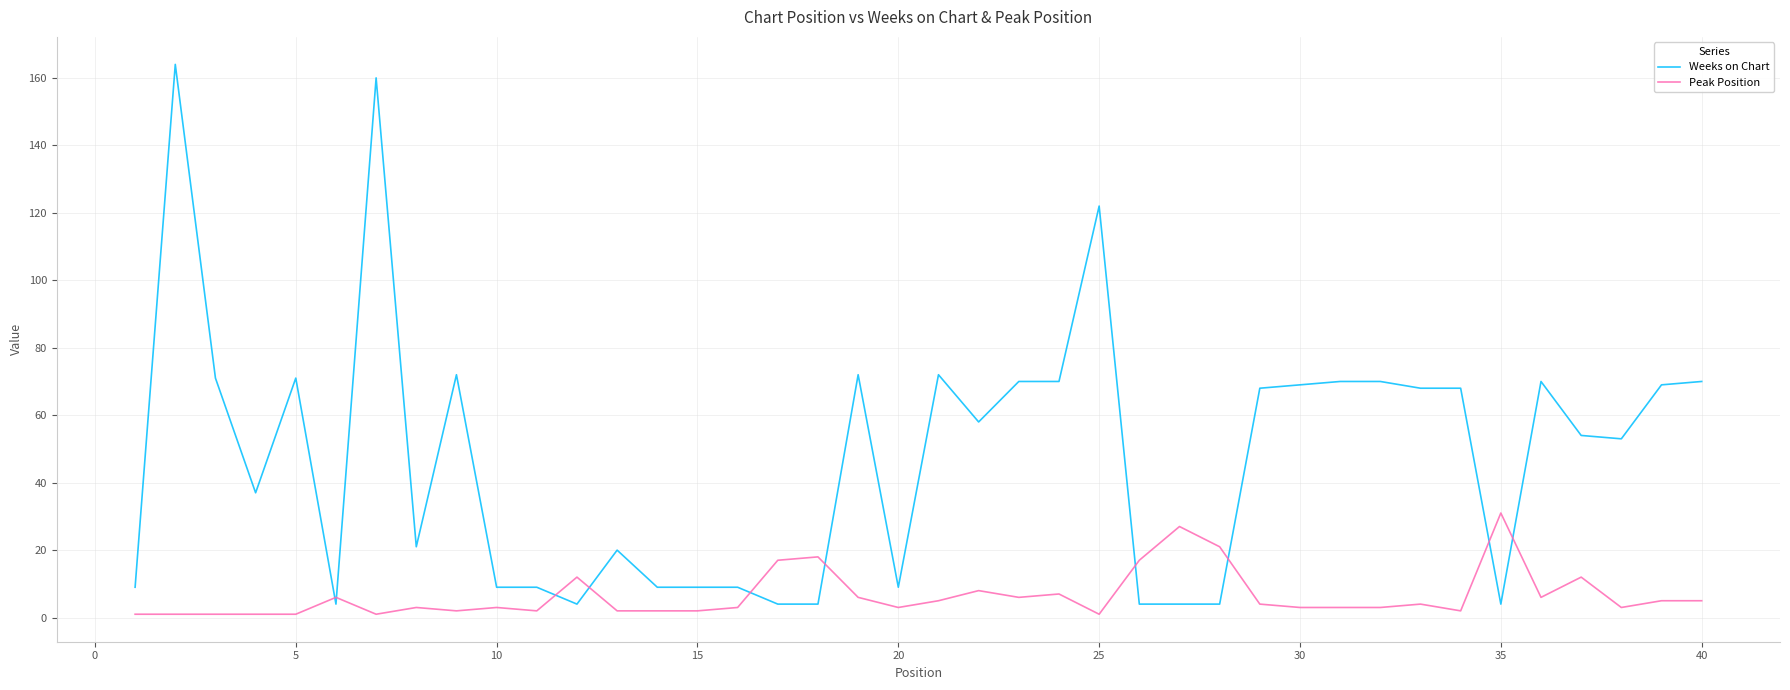

Which series has the largest total across all categories?

Weeks on Chart